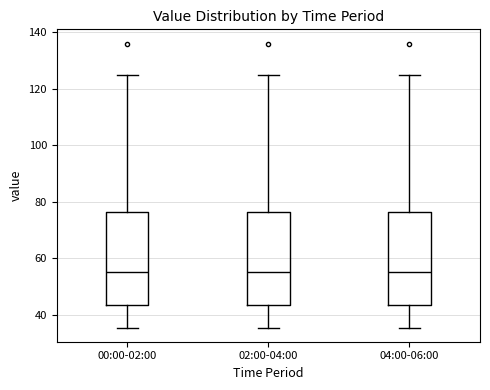

Reading left to right, transcribe this box plot: for each box, give where its median line is, the range the box spans, and where its two whiskers end, as read against the y-axis. The values are not printed on the chart, so give them approximately, as read against the axis.

00:00-02:00: median 56, box 44 to 76, whiskers 36 to 124
02:00-04:00: median 56, box 44 to 76, whiskers 36 to 124
04:00-06:00: median 56, box 44 to 76, whiskers 36 to 124